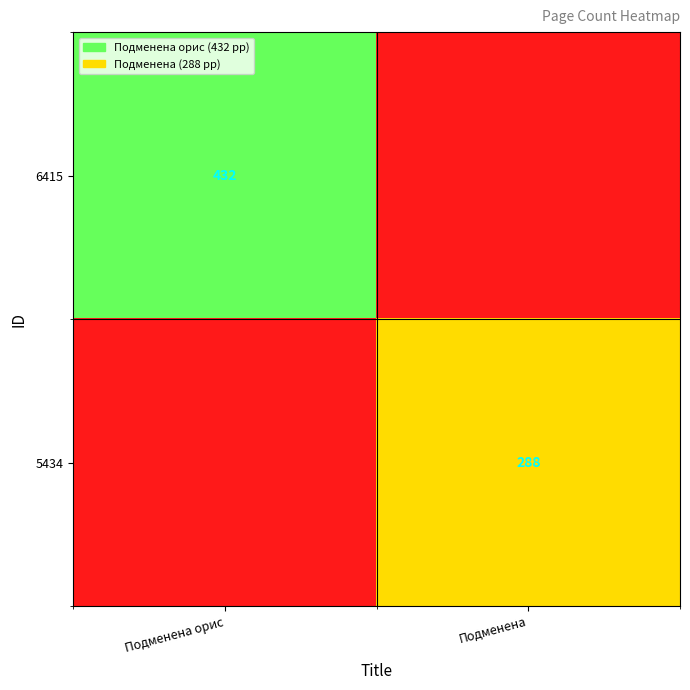

Is it true that 6415 equals 432 at Подменена орис?

True